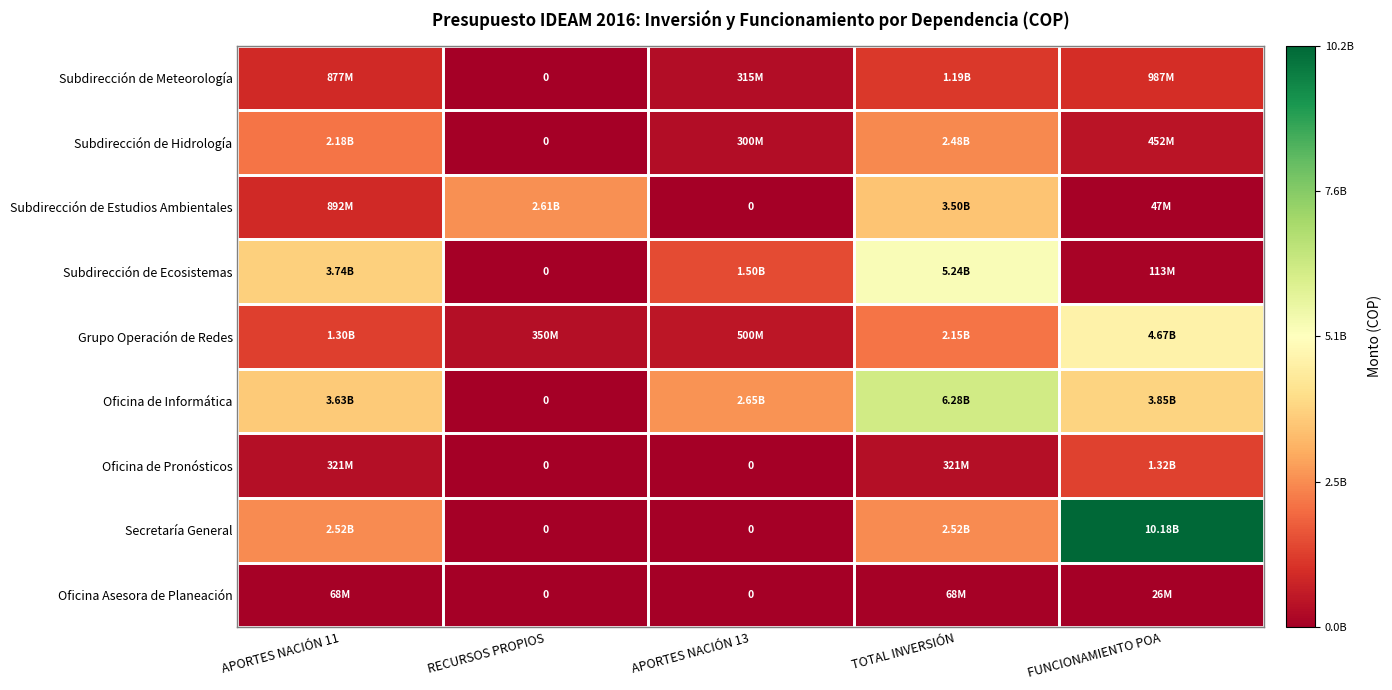

At which category is the sum across all series the highest?

TOTAL INVERSIÓN